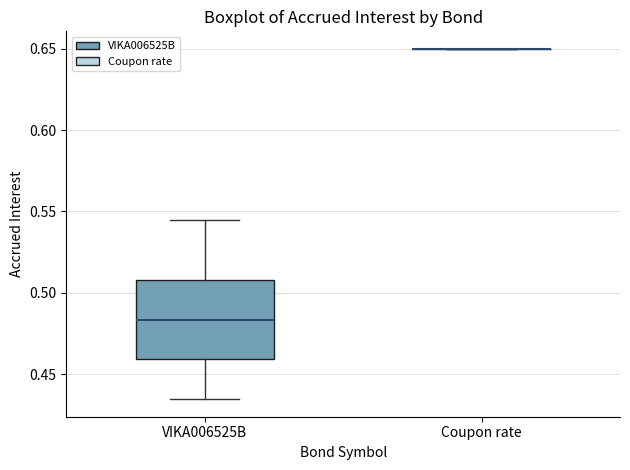

Reading left to right, transcribe this box plot: for each box, give where its median line is, the range the box spans, and where its two whiskers end, as read against the y-axis. The values are not printed on the chart, so give them approximately, as read against the axis.

VIKA006525B: median 0.485, box 0.460 to 0.510, whiskers 0.435 to 0.545
Coupon rate: box collapsed to a line at 0.650, whiskers 0.650 to 0.650